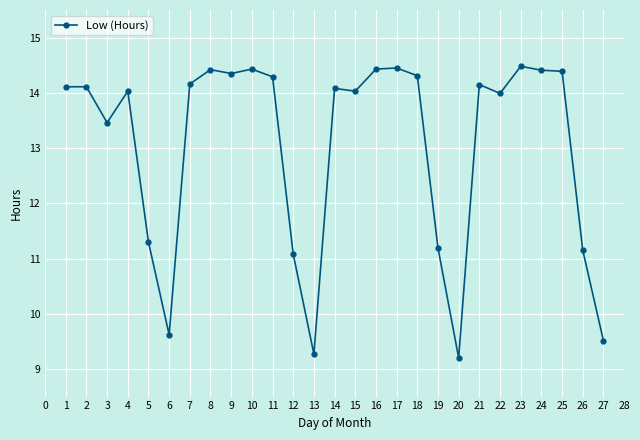

Where is the first local minimum?

3